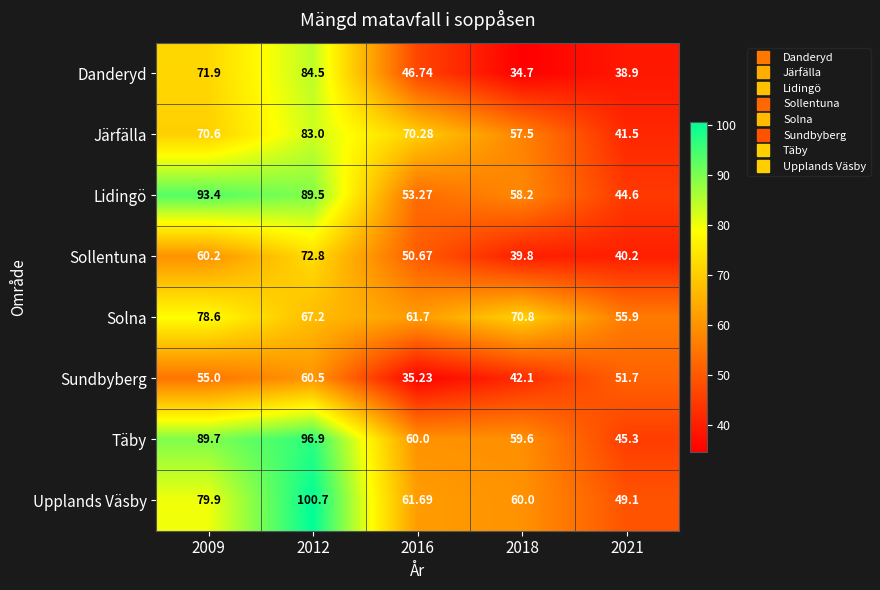

At how many categories does at least one series exceed 98?

1